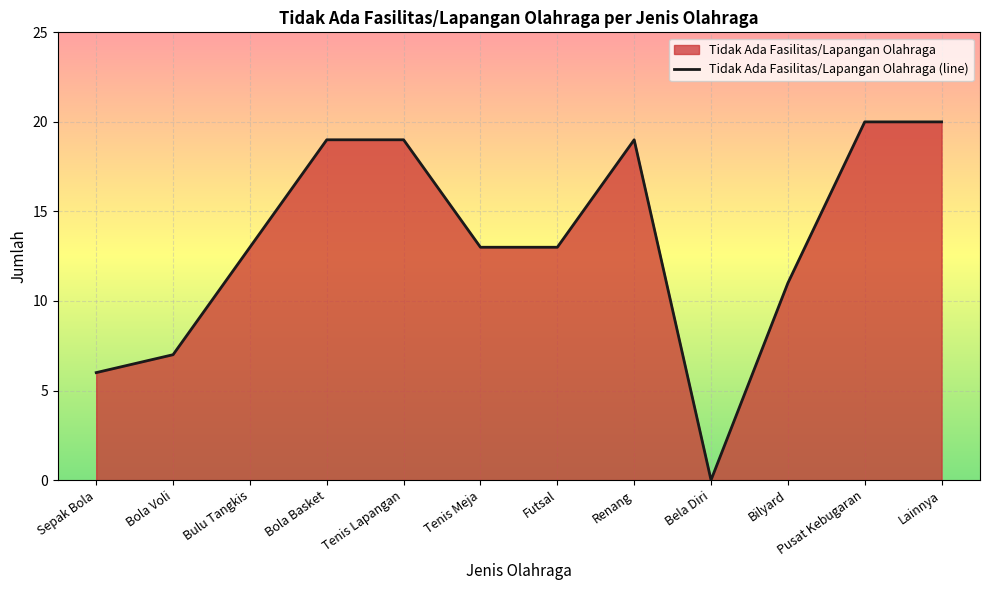

Where is the data nearest to the value 10?

Bilyard